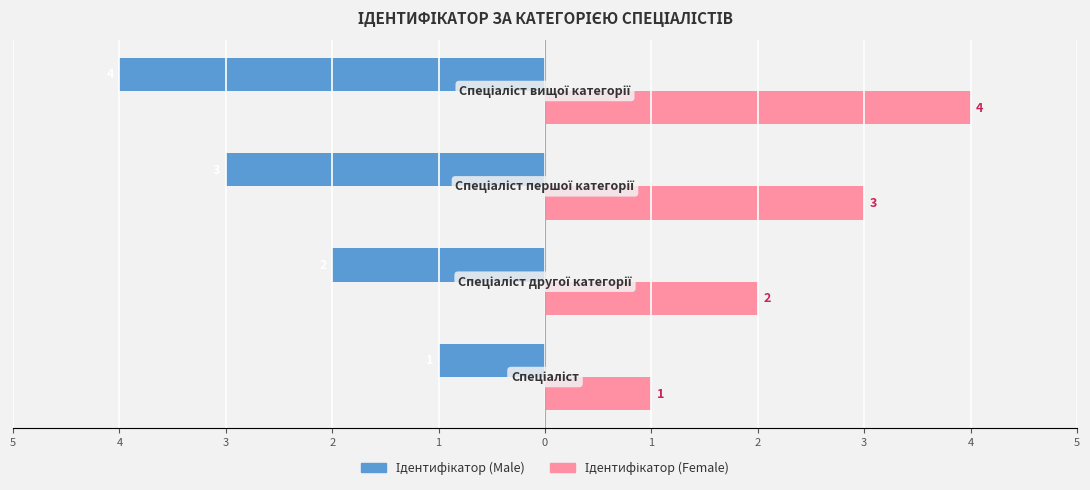

How many bars are there in total?

8